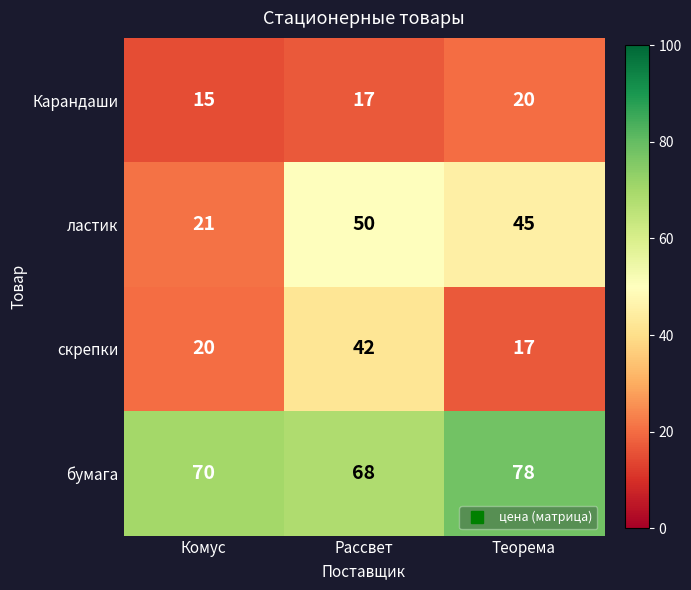

True or false: скрепки has a value of 20 at Комус.

True